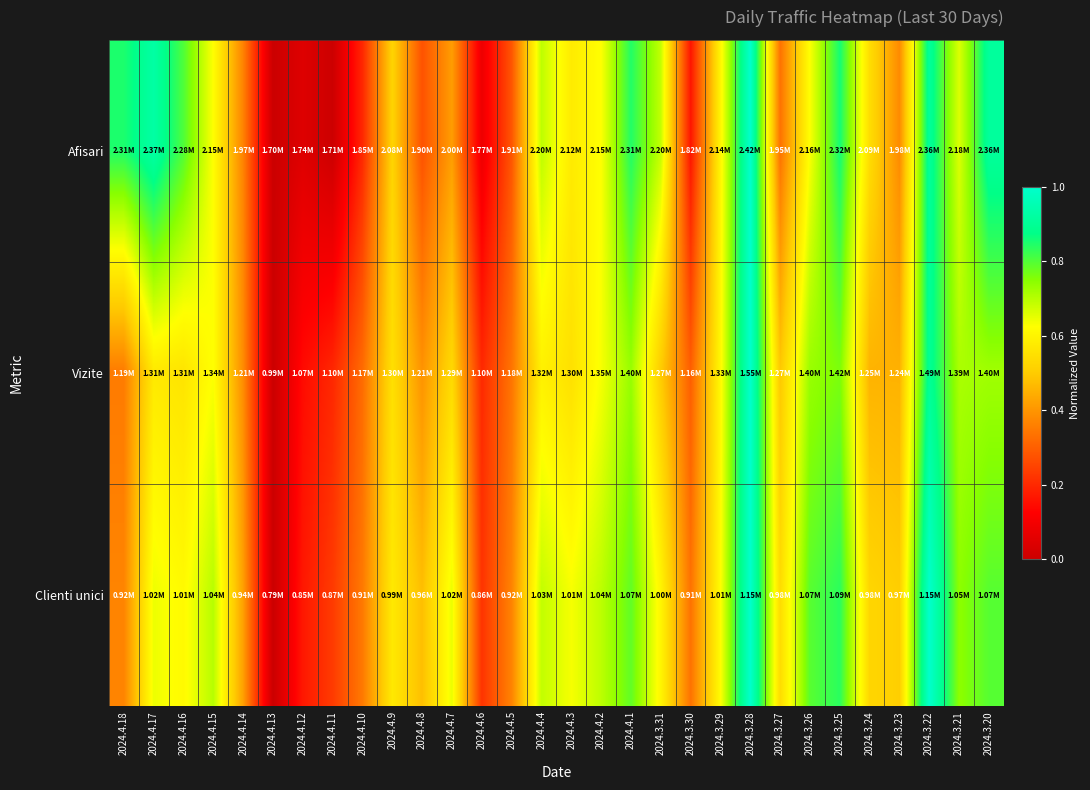

What is the difference between the highest and lowest values at 2024.4.7?

0.2